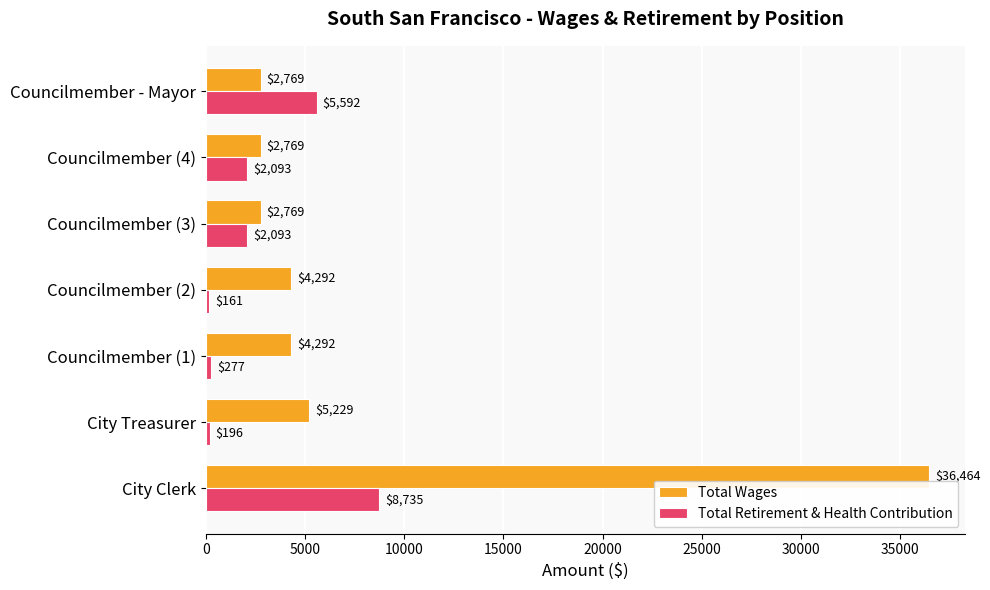

Where is Total Retirement & Health Contribution nearest to the value 4448?

Councilmember - Mayor